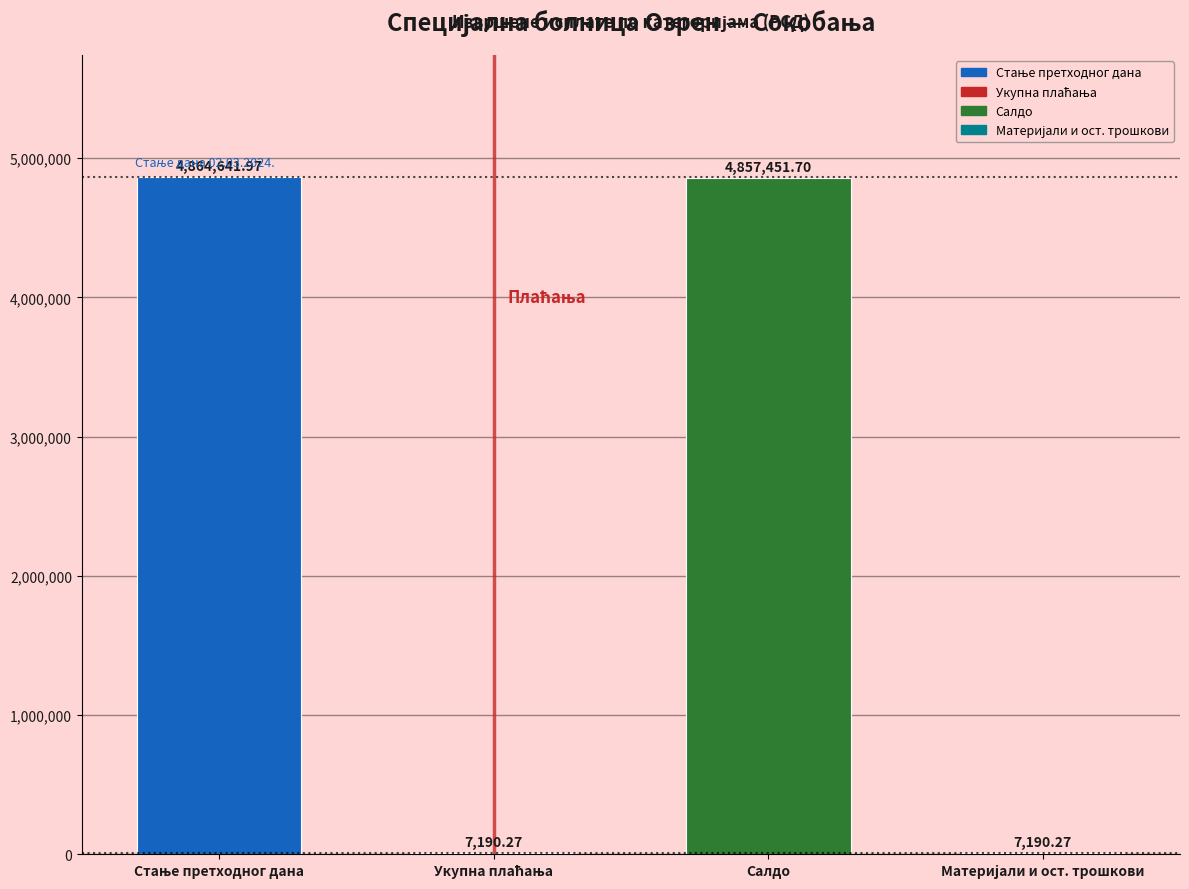

Where is the data nearest to the value 2435916?

Салдо